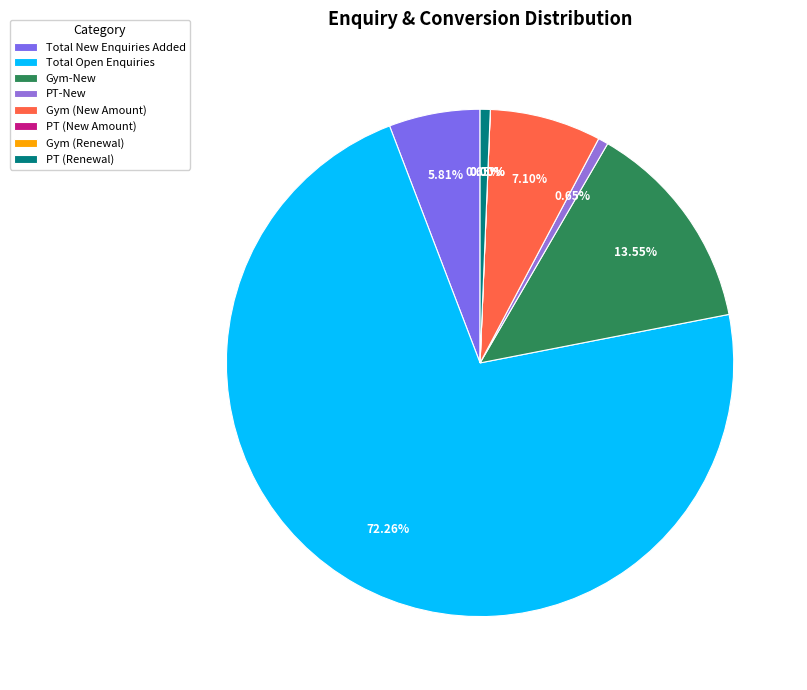

Rank the categories by value from lowest to highest.

PT (New Amount), Gym (Renewal), PT-New, PT (Renewal), Total New Enquiries Added, Gym (New Amount), Gym-New, Total Open Enquiries